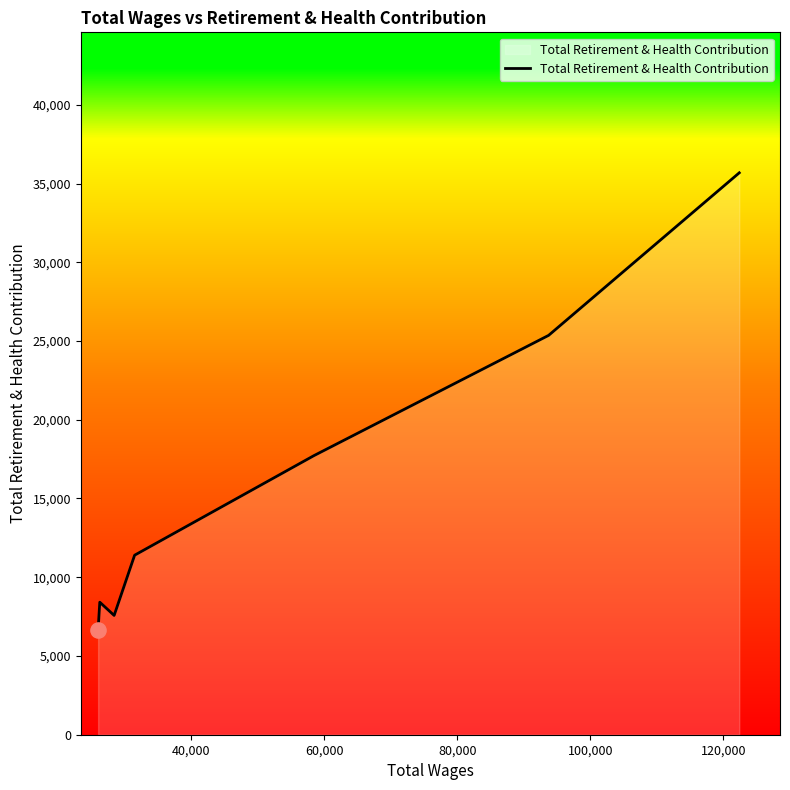

What is the average value?

16118